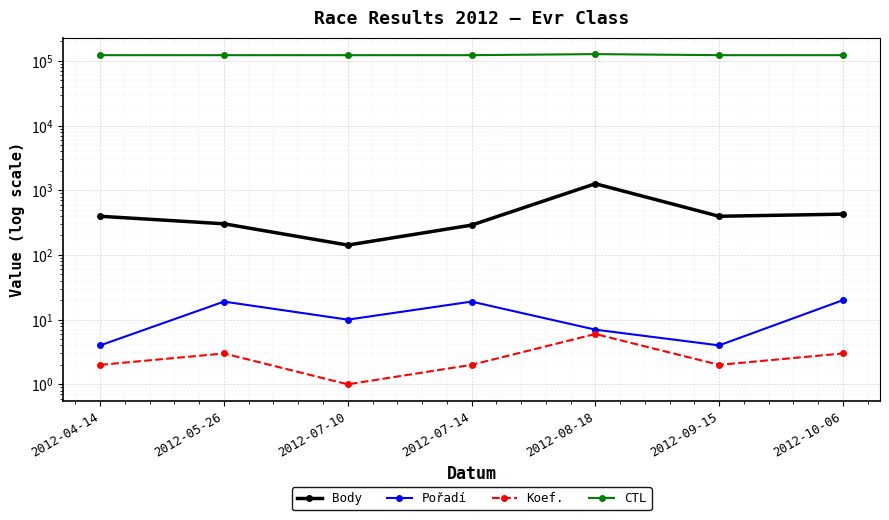

What is the maximum value for Body?

1261